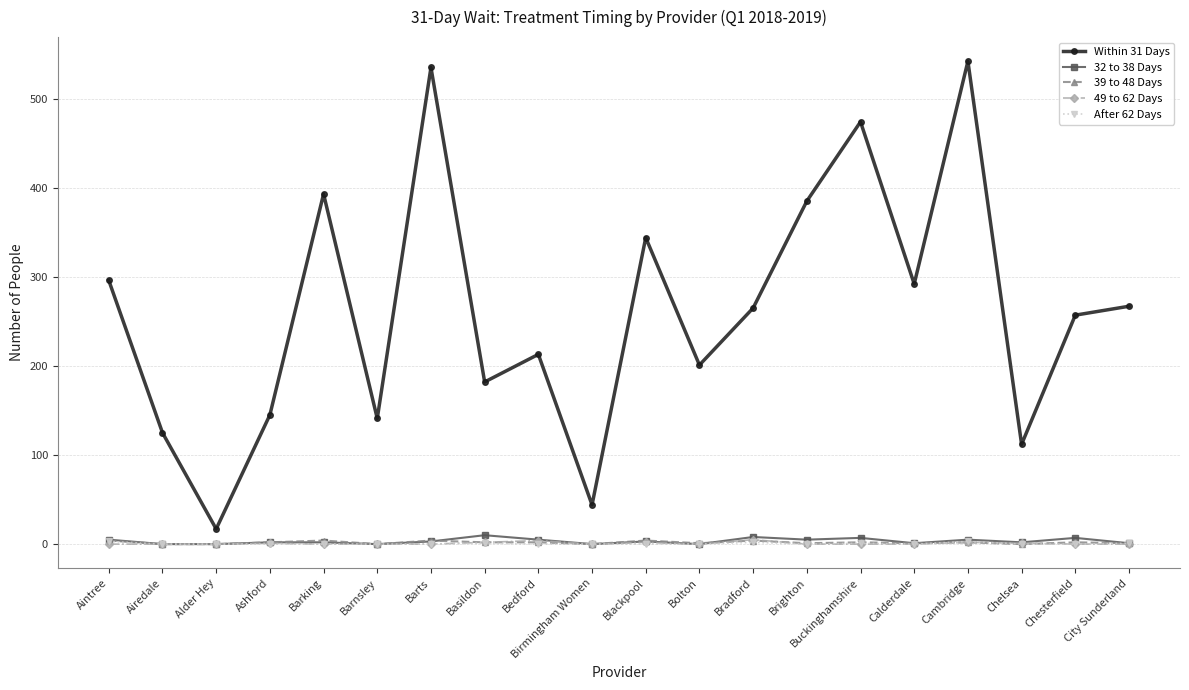

What is the difference between the 39 to 48 Days values at Barking and Basildon?

2